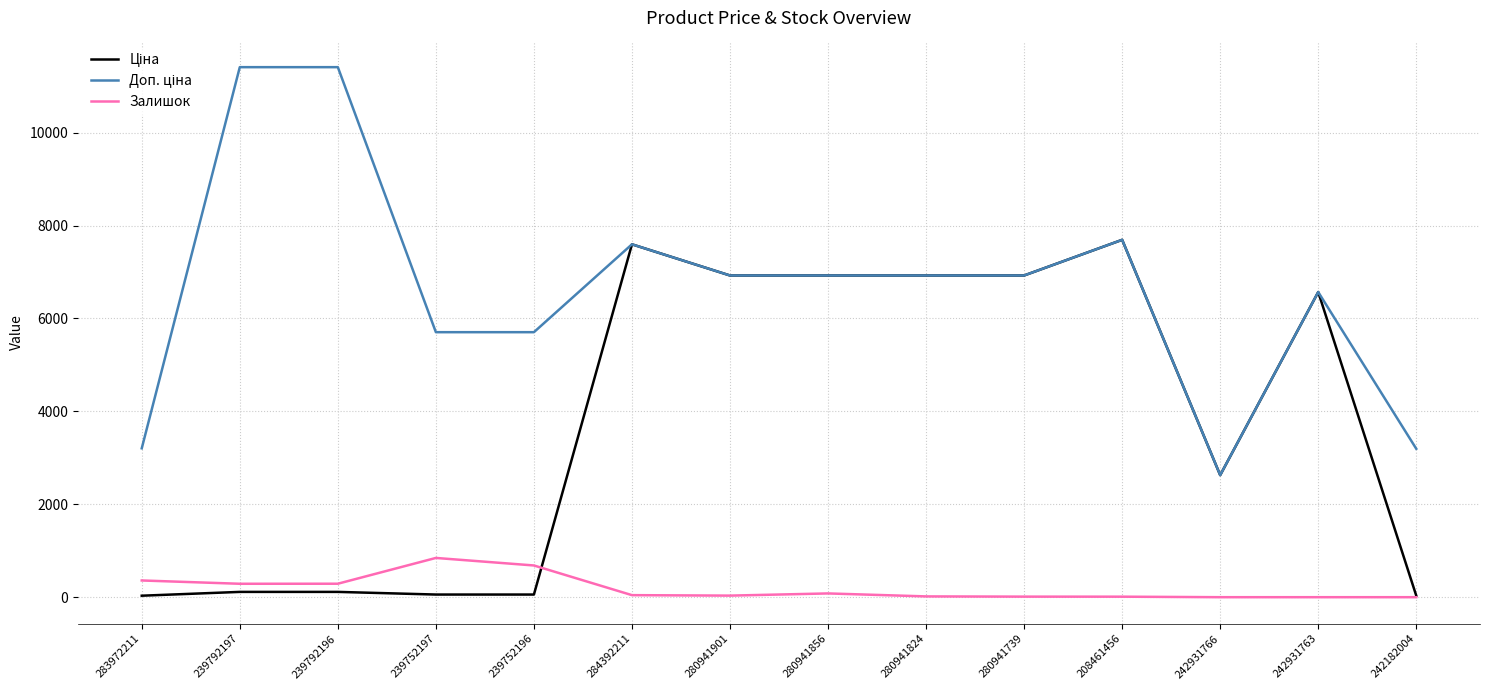

What is the total value across all series at 242931766?

5255.5